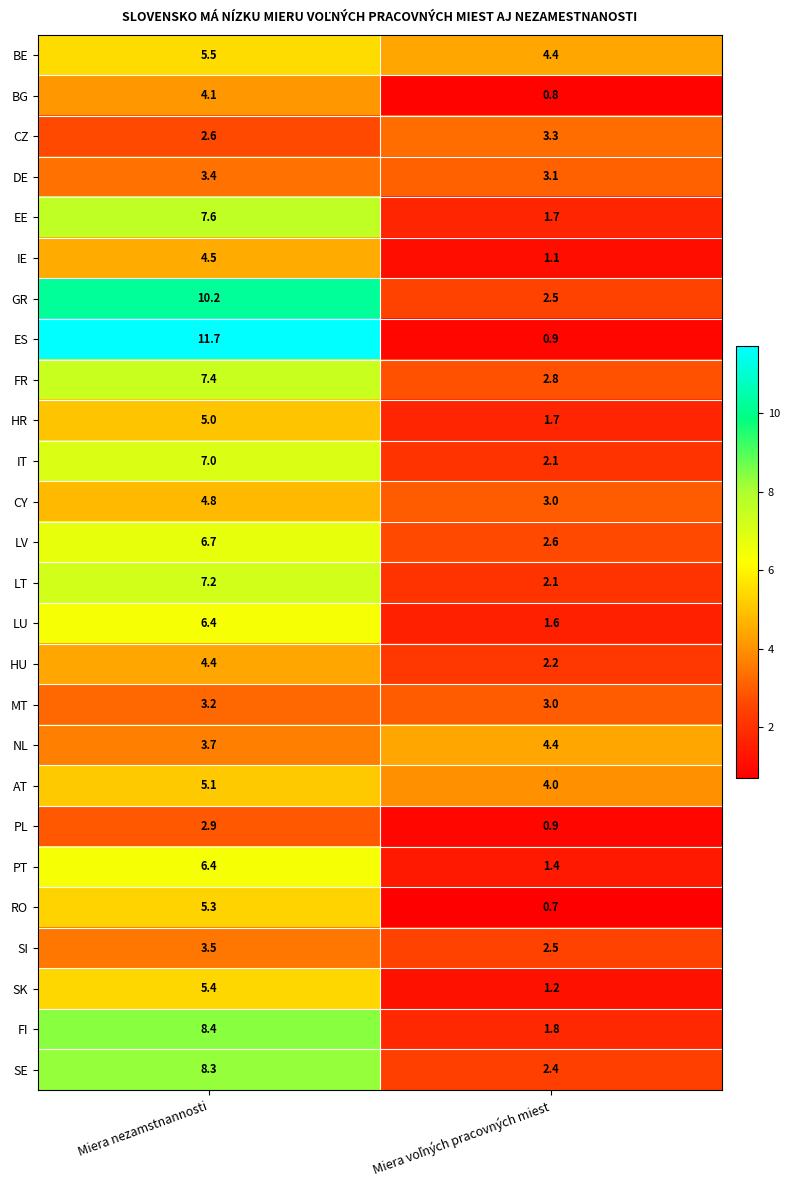

Is it true that EE equals 7.6 at Miera nezamstnannosti?

True